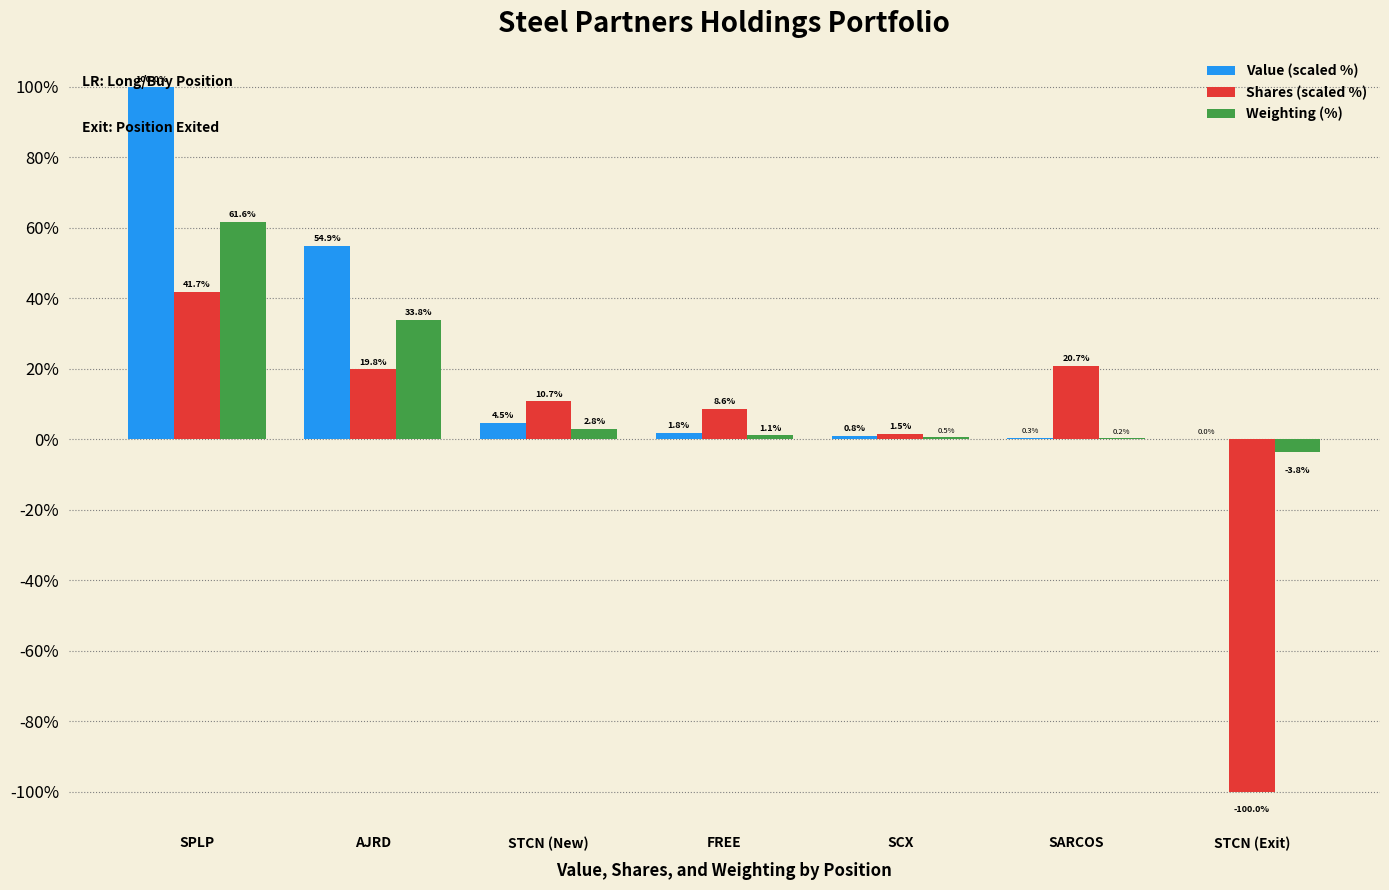

What are all the series names shown in the legend?

Value (scaled %), Shares (scaled %), Weighting (%)